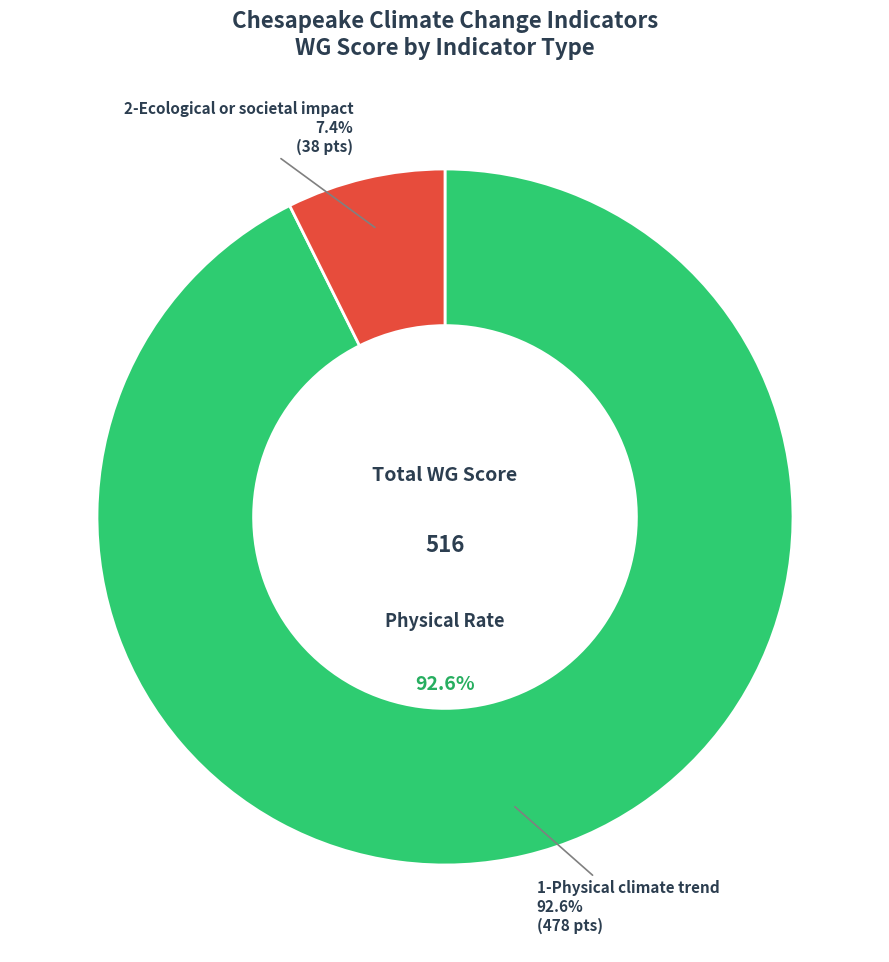

To the nearest percent, what is the combined percentage of 1-Physical climate trend and 2-Ecological or societal impact?

100%